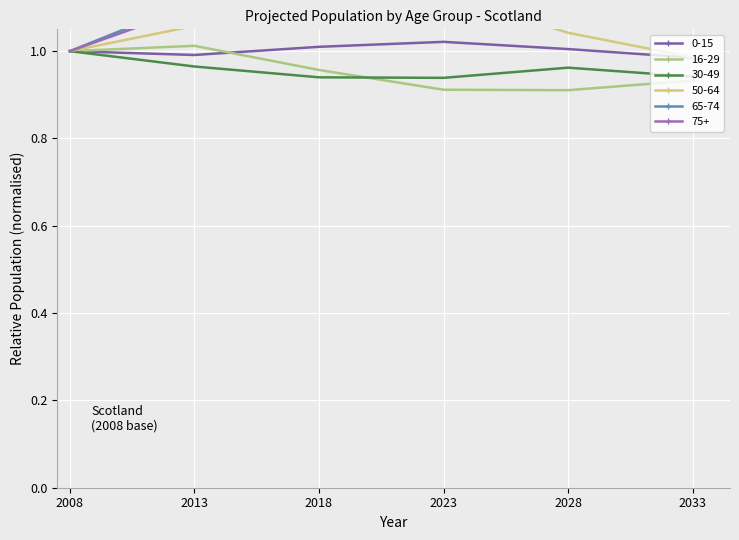

Is the value of 0-15 at 2033 greater than the value of 75+ at 2008?

No